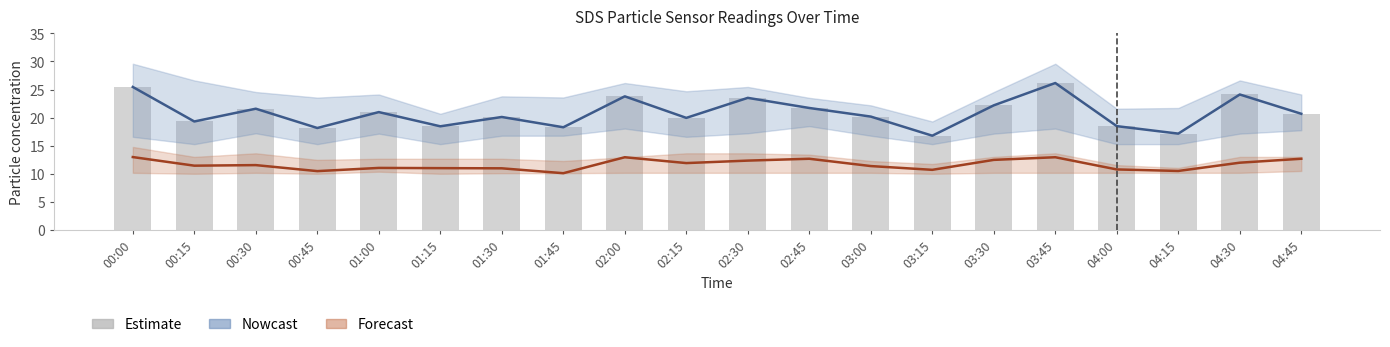

True or false: SDS_P1 (Nowcast) has a value of 26.2 at 03:45.

True